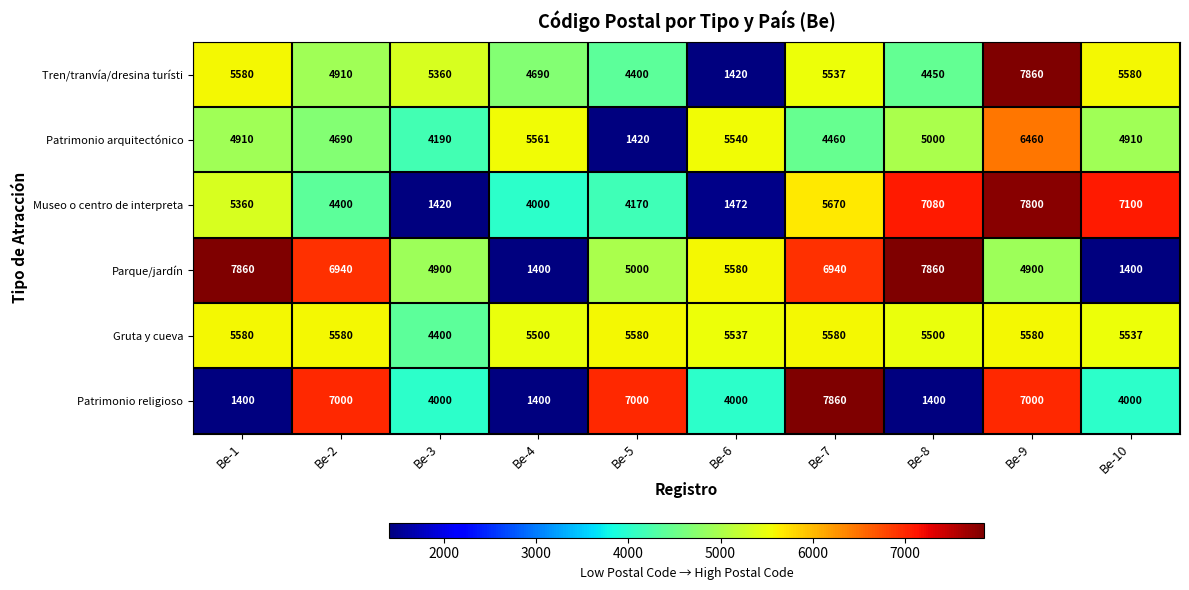

The value of Parque/jardín at Be-9 is 4900. True or false?

True